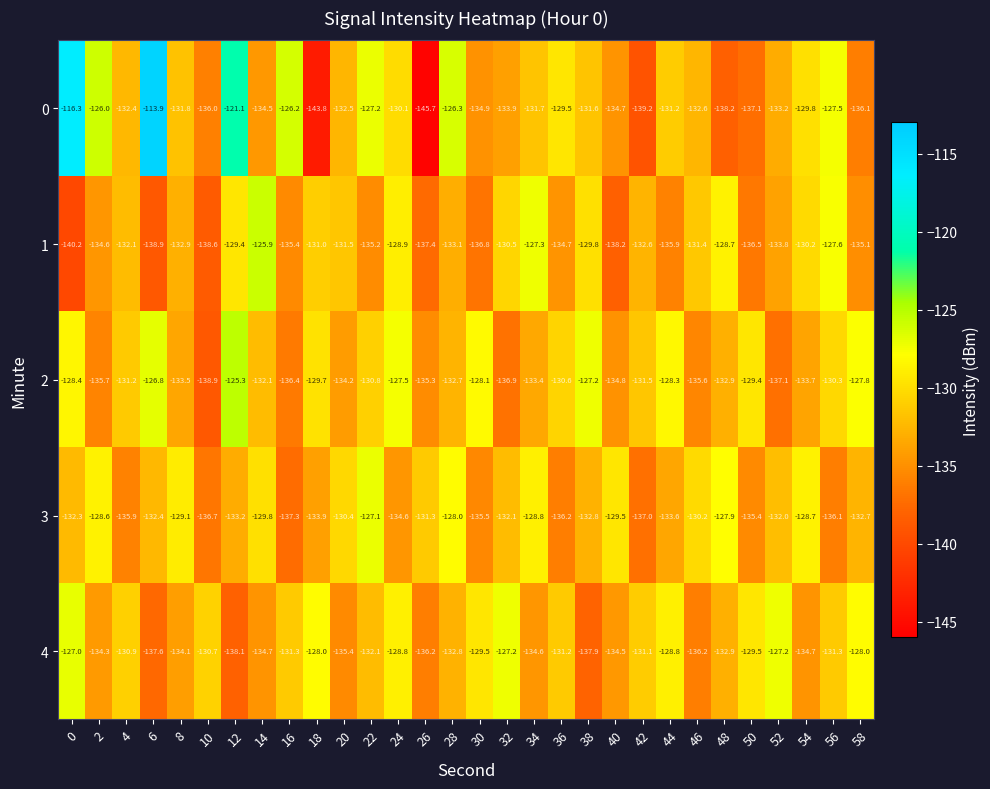

Between 32 and 42, which series saw the biggest shift?

2